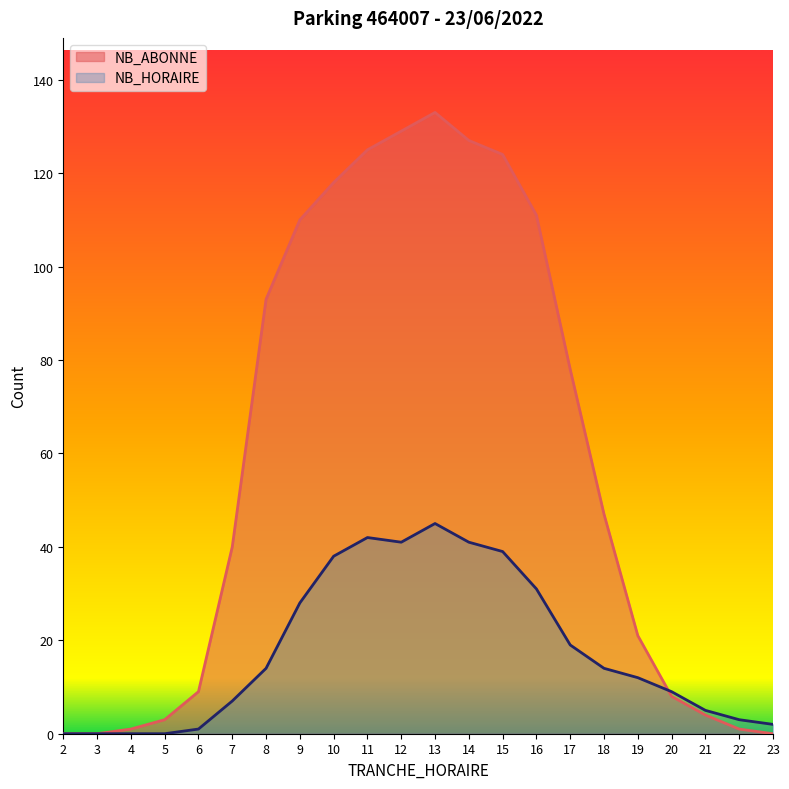

What is the difference between the maximum and second lowest values in the NB_ABONNE series?

133